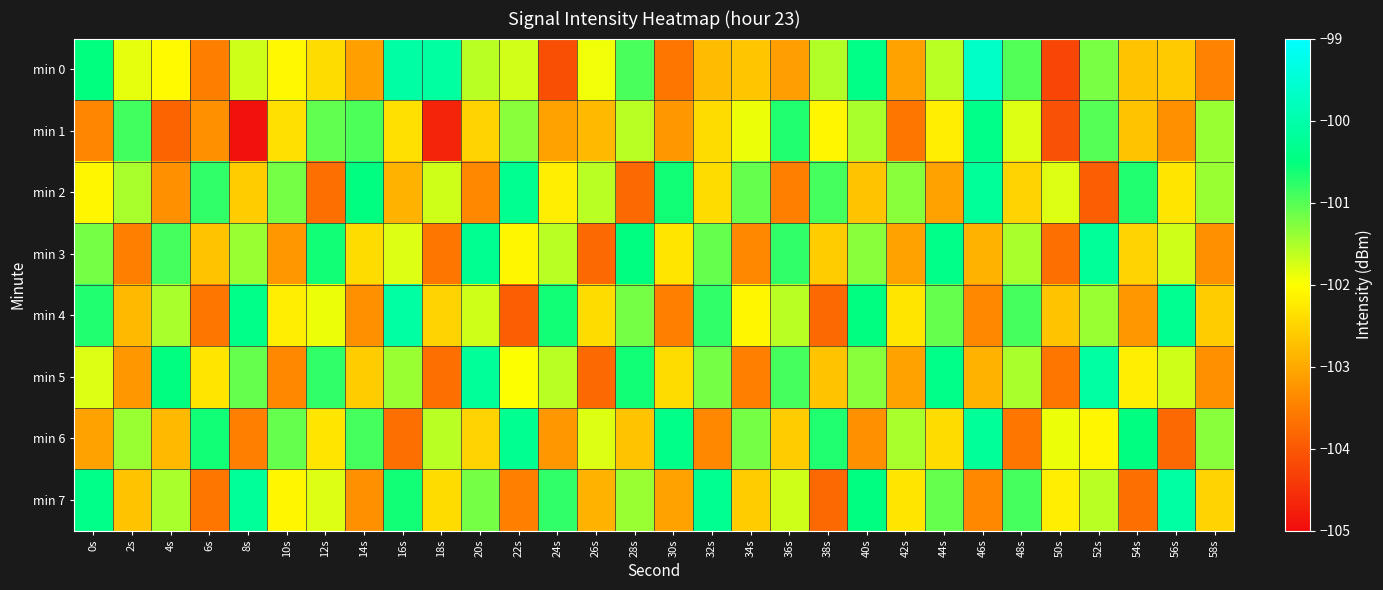

What is the difference between the highest and lowest values at 56s?

3.7